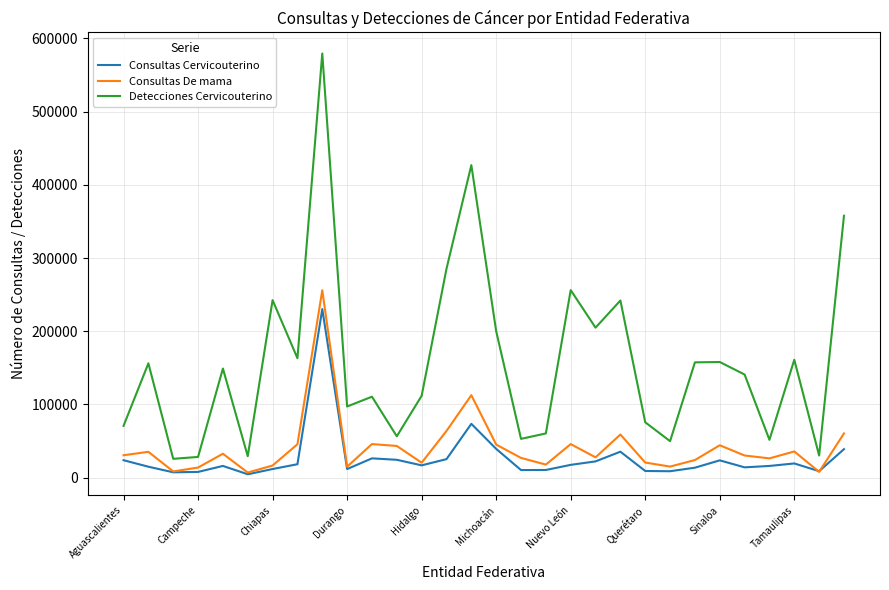

What is the maximum value shown in the chart?

579533